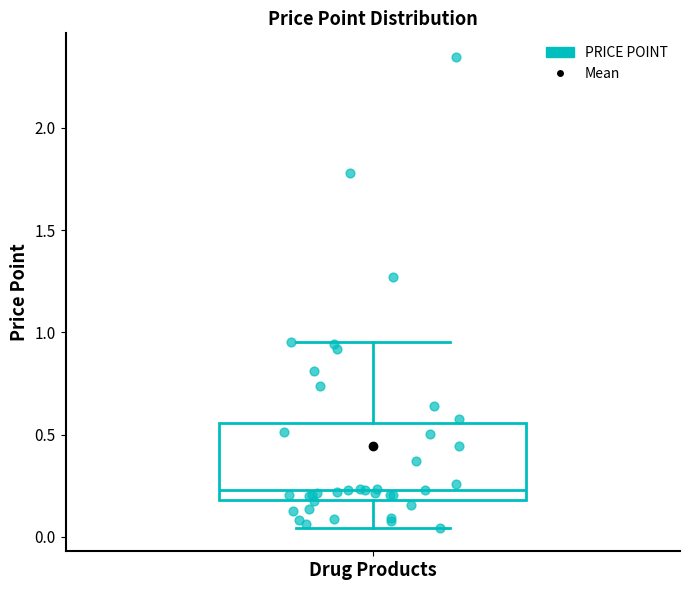

Transcribe this box plot: give where the median line is, the range the box spans, and where the two whiskers end, as read against the y-axis. The values are not printed on the chart, so give them approximately, as read against the axis.

median 0.25, box 0.20 to 0.55, whiskers 0.05 to 0.95